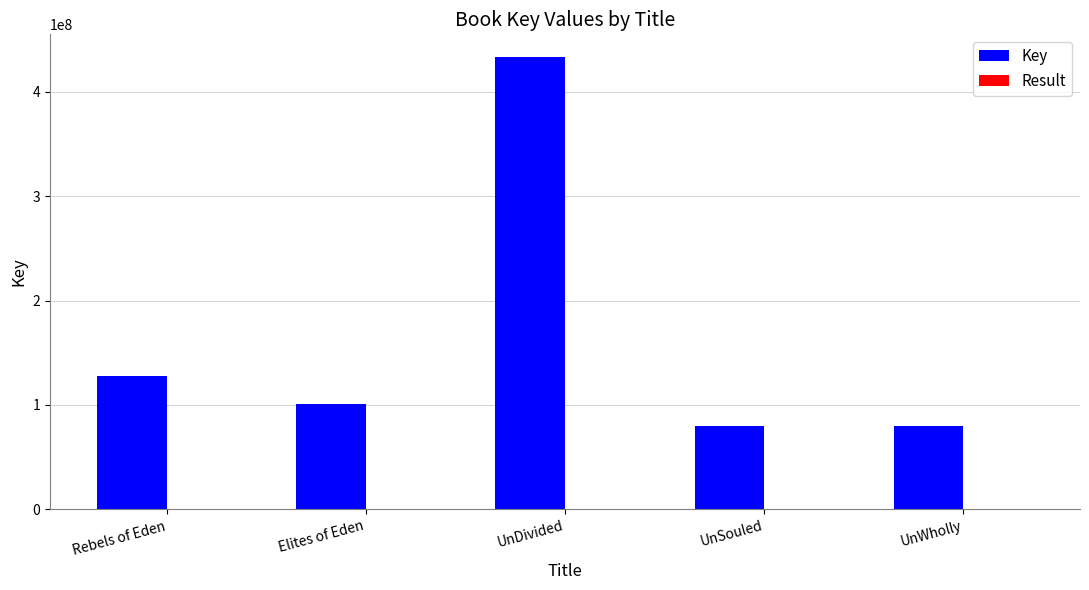

The value of Key at UnSouled is 79422196. True or false?

True